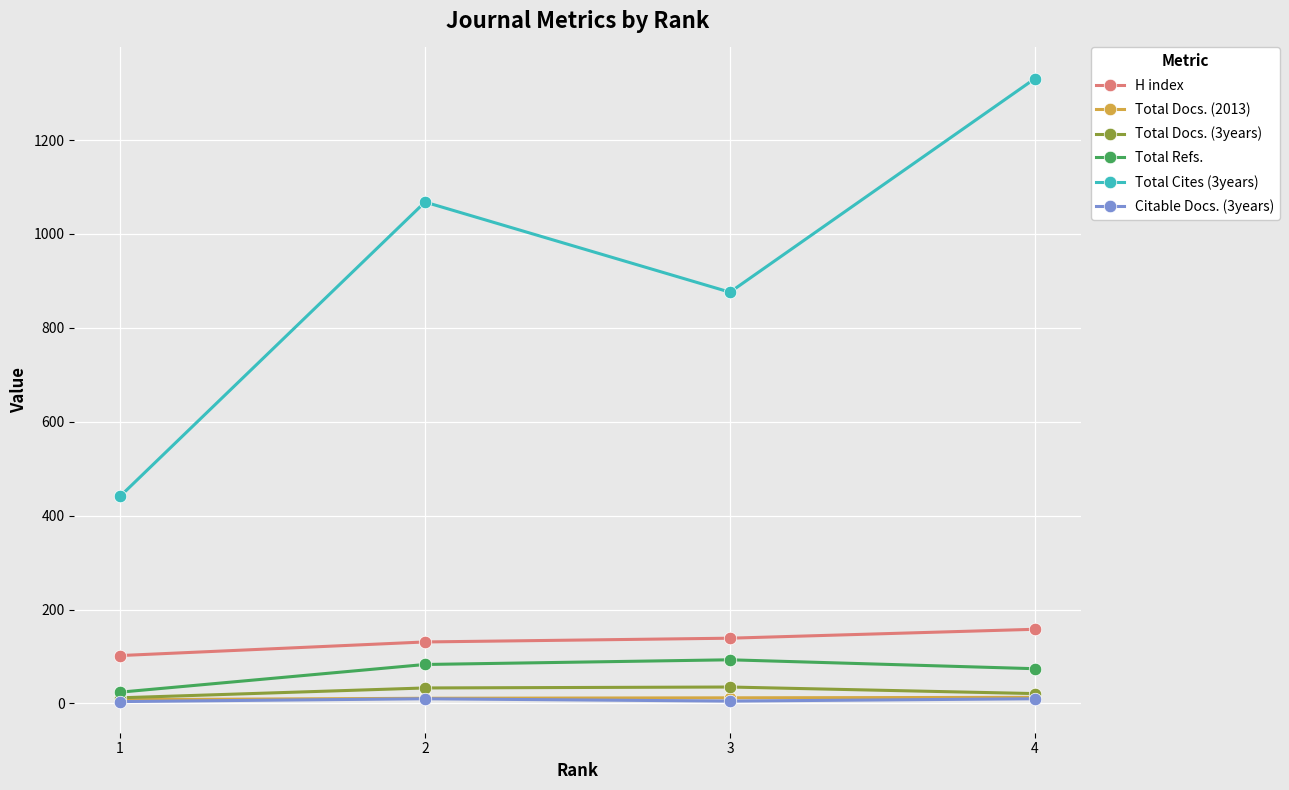

True or false: H index and Total Cites (3years) intersect in this chart.

False